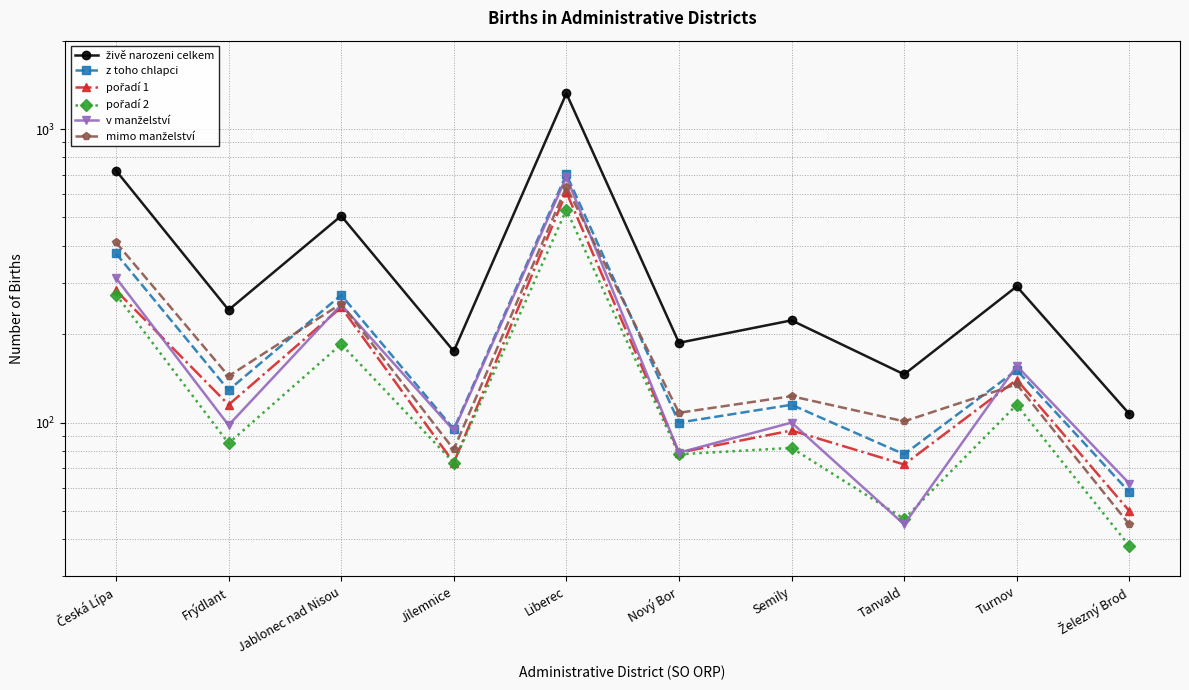

Which category has the lowest value in the pořadí 1 series?

Železný Brod